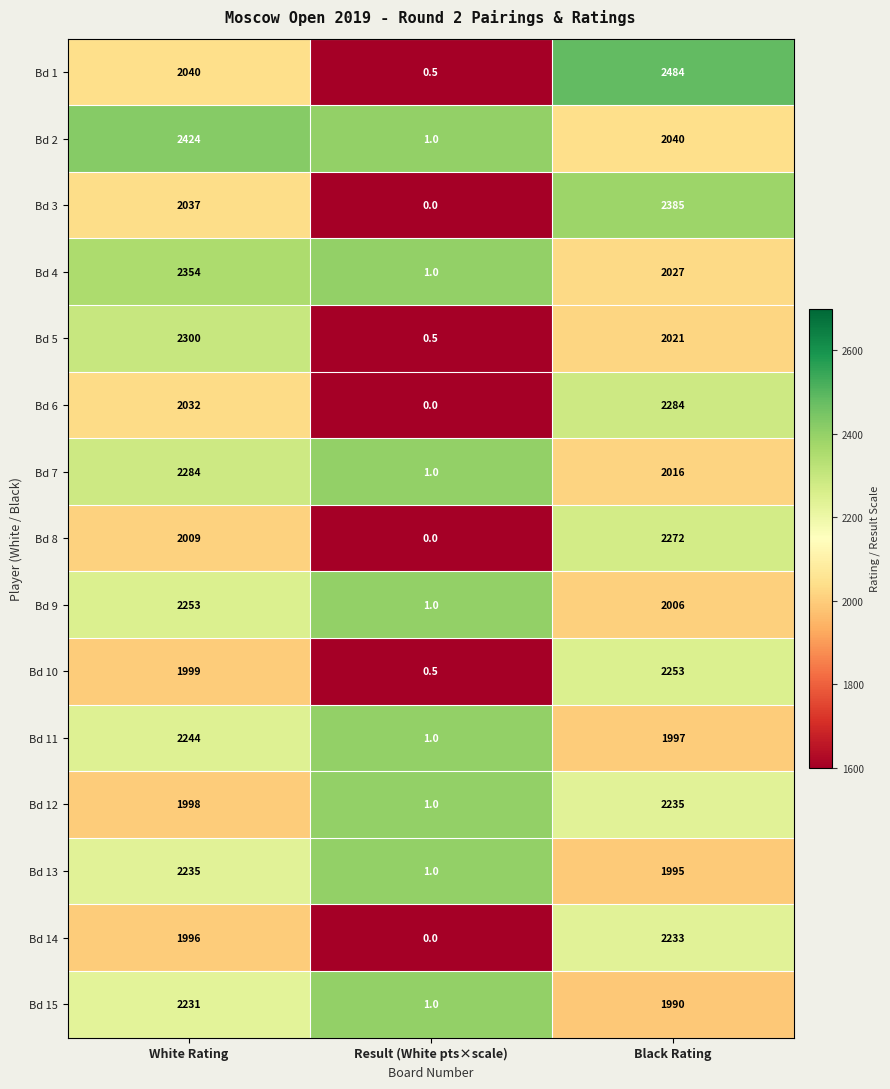

How many Bd 7 values are between 1 and 2284?

3